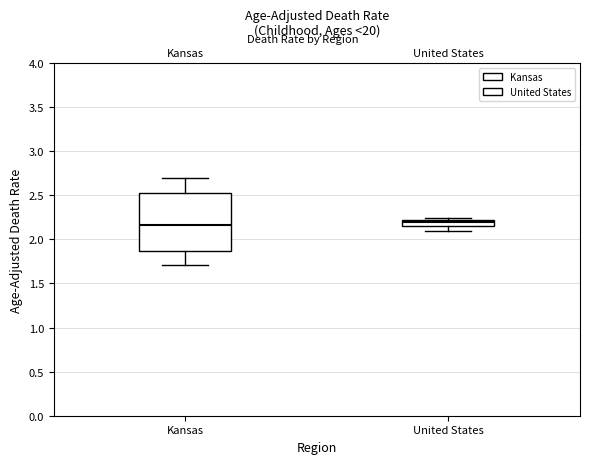

Where is the lower edge of the box for Kansas on the y-axis? The values are not printed on the chart, so give them approximately, as read against the axis.

1.85